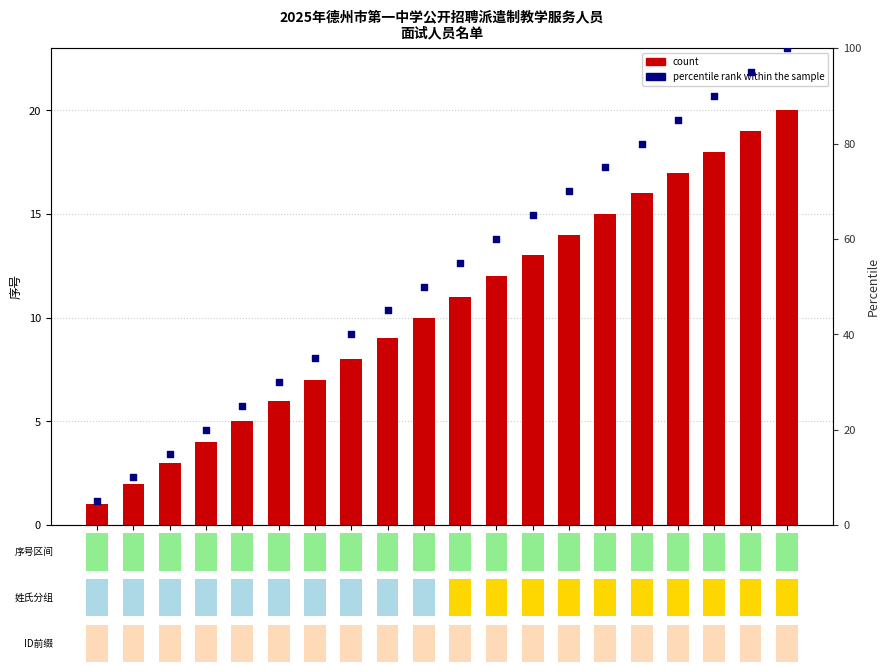

At how many categories does at least one series exceed 38?

13